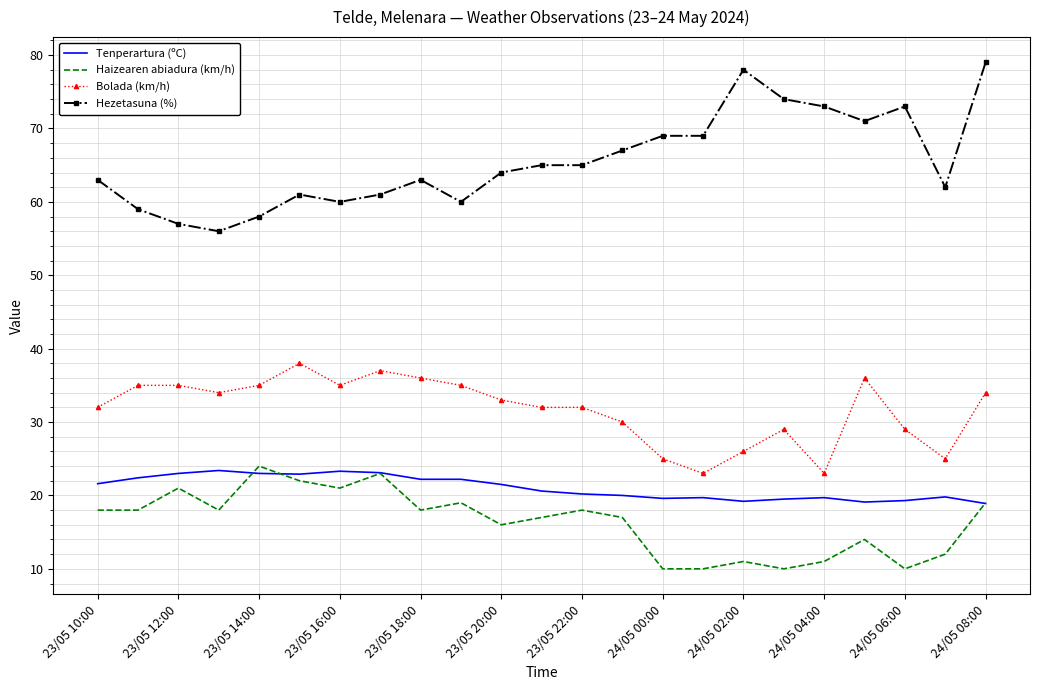

Which series has the widest spread of values?

Hezetasuna (%)